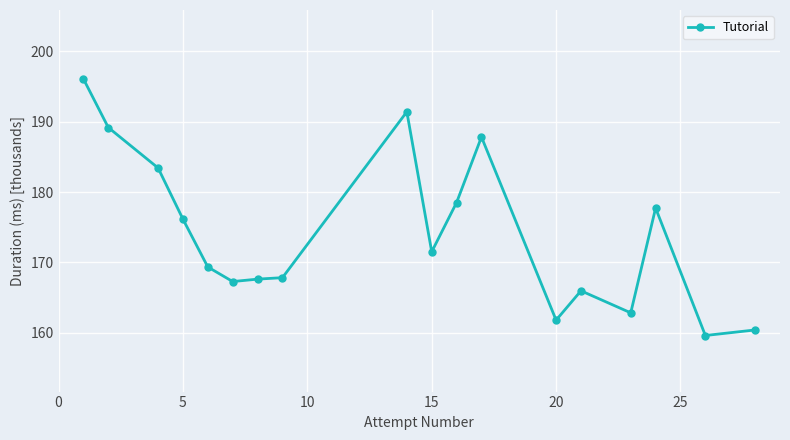

What is the average value?

174.1